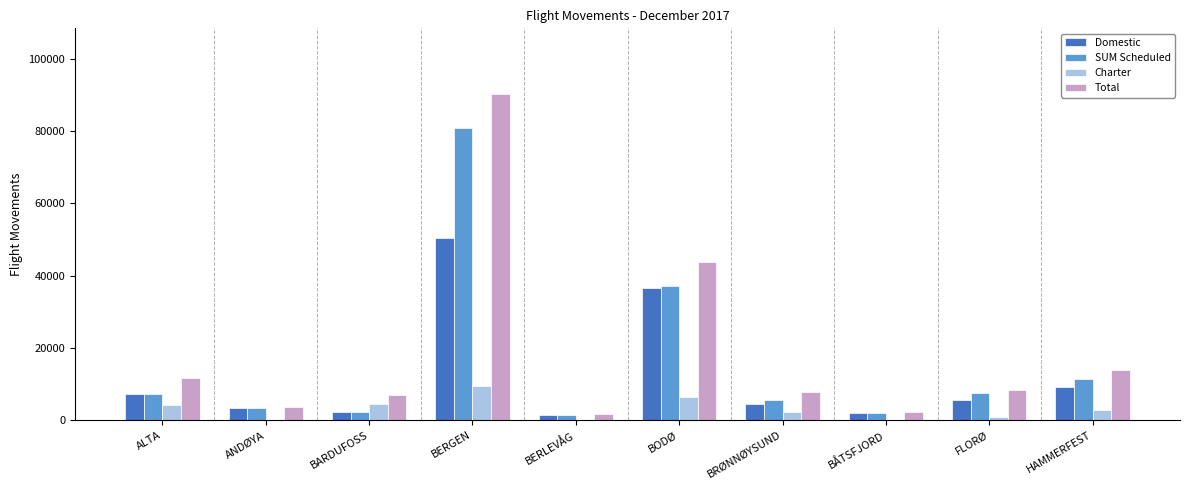

At which label is SUM Scheduled closest to 41208?

BODØ